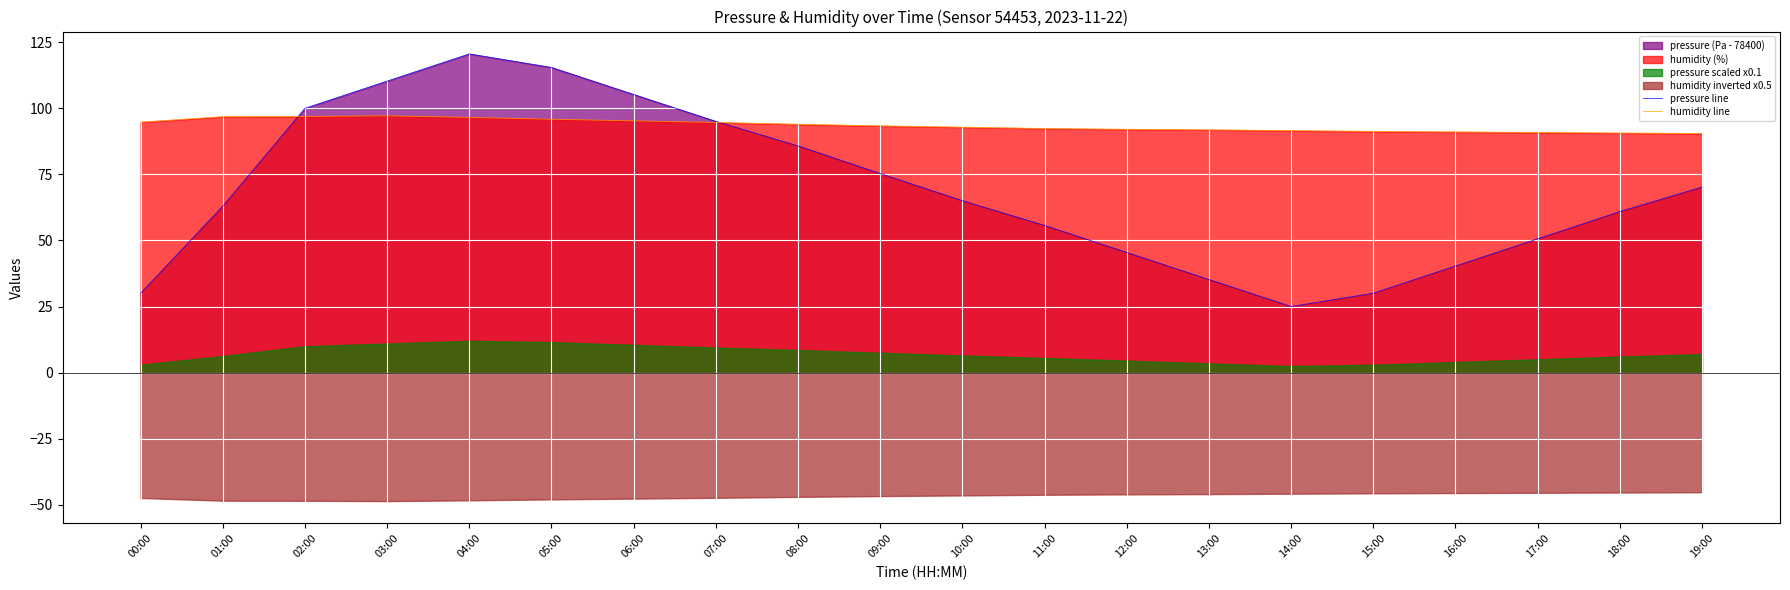

Where is the first local minimum for pressure line?

14:00